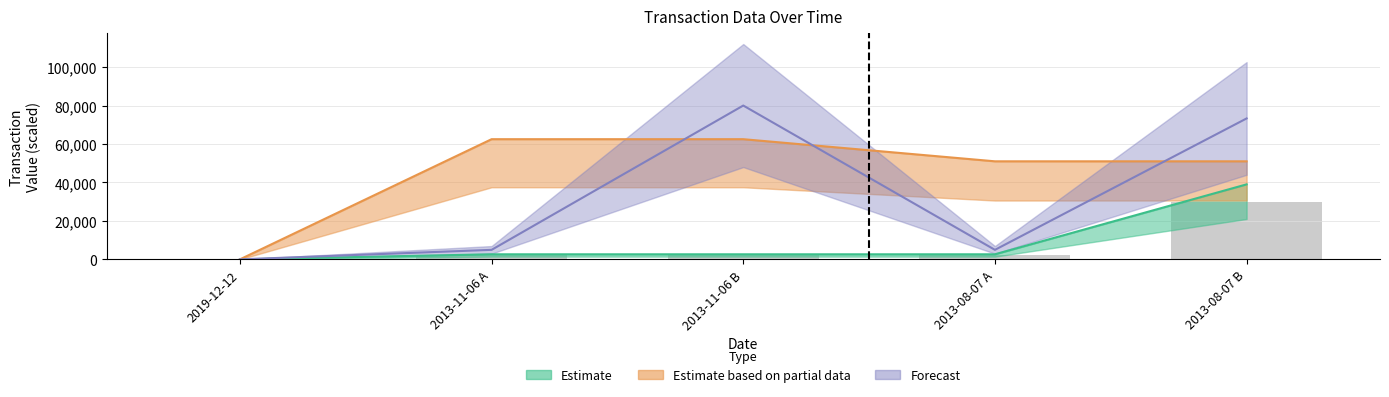

How many data points in transactionValue are less than 4945?

1